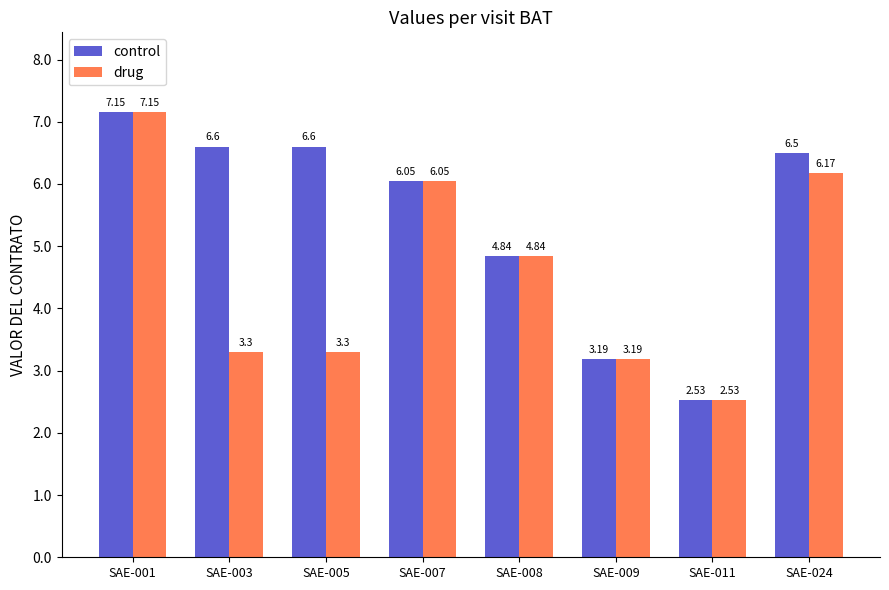

Reading left to right, what are all the values shown in this chart?

control: SAE-001=71500000	SAE-003=66000000	SAE-005=66000000	SAE-007=60500000	SAE-008=48400000	SAE-009=31900000	SAE-011=25300000	SAE-024=65000000
drug: SAE-001=71500000	SAE-003=33000000	SAE-005=33000000	SAE-007=60500000	SAE-008=48400000	SAE-009=31900000	SAE-011=25300000	SAE-024=61700000